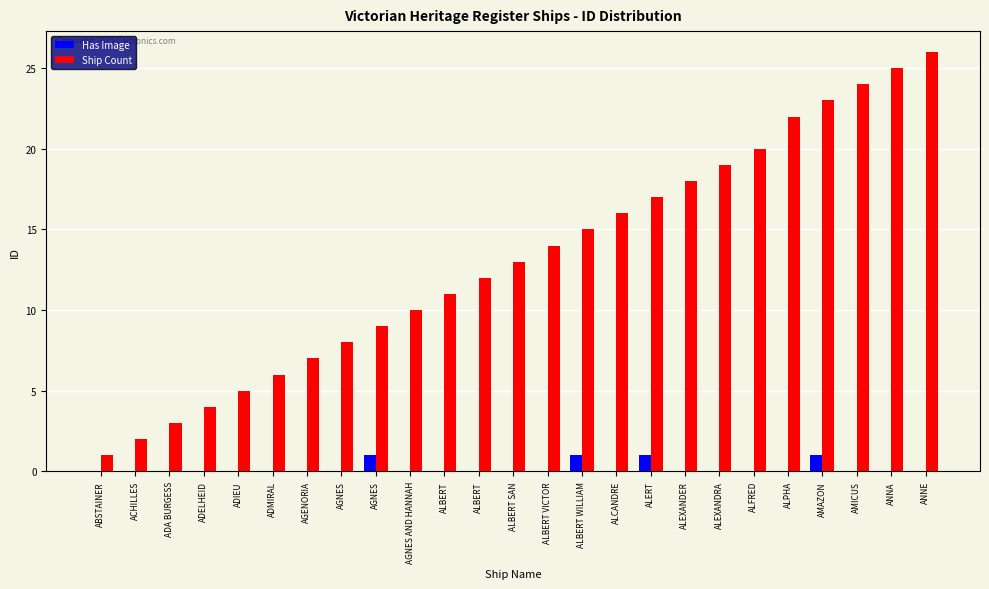

At which category is the sum across all series the highest?

ANNE